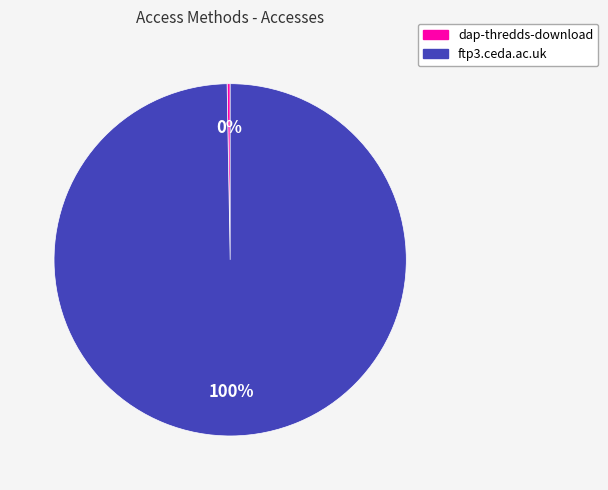

Count the number of slices in the pie.

2